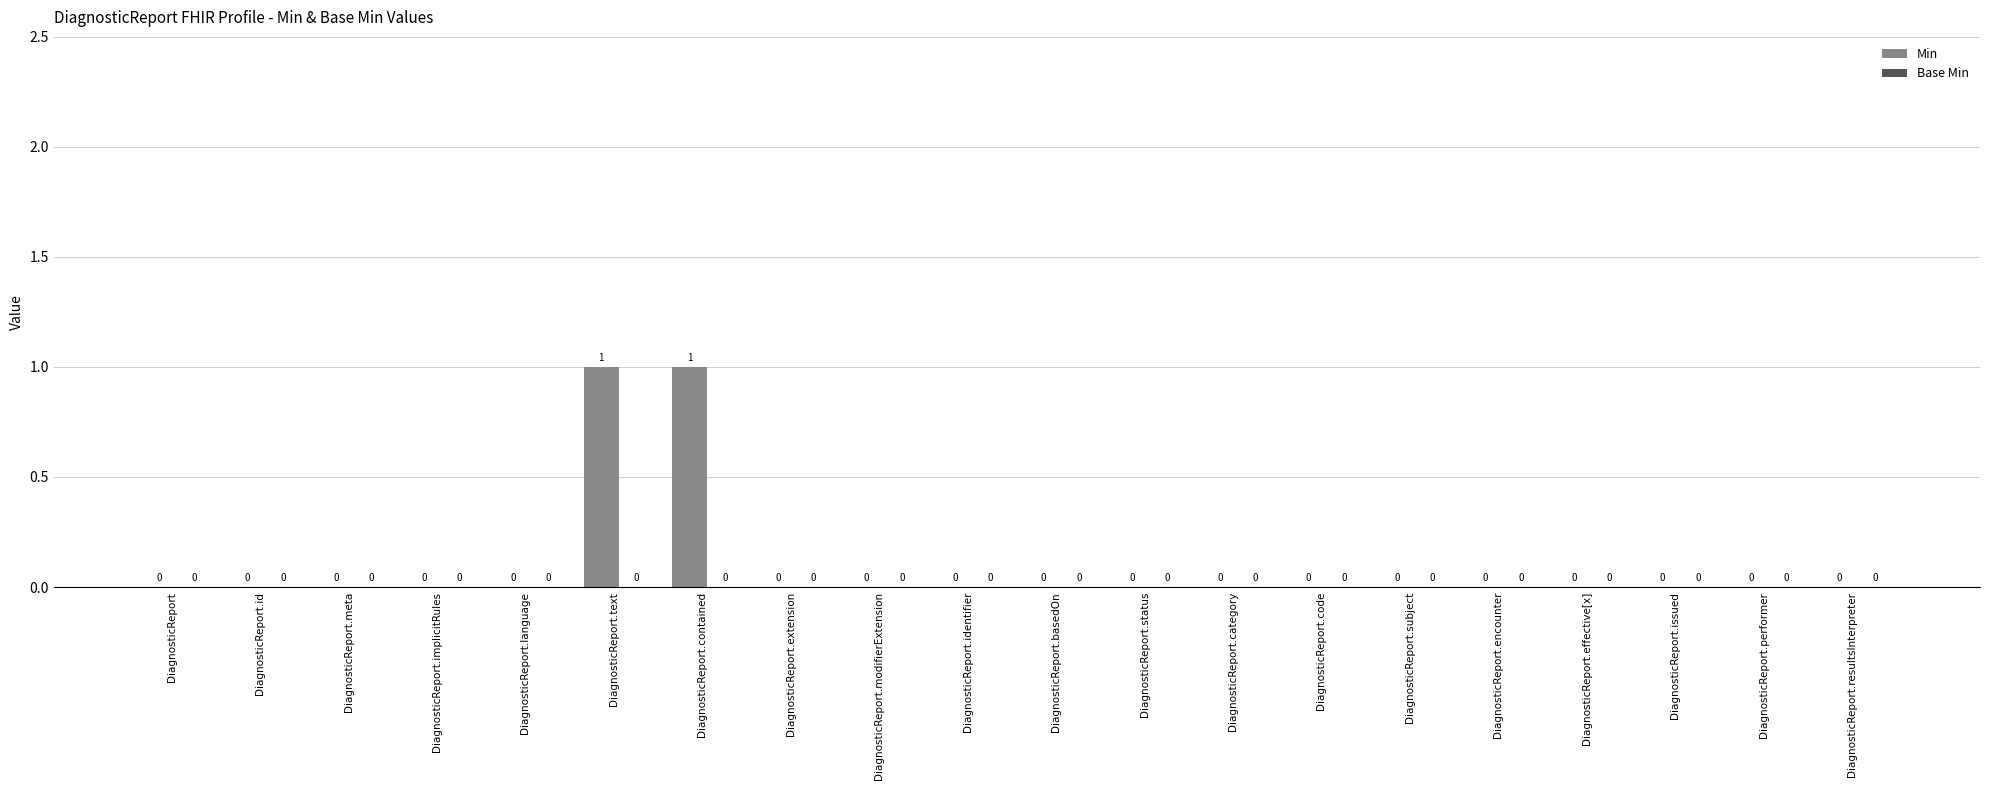

Count the number of data series in this chart.

1